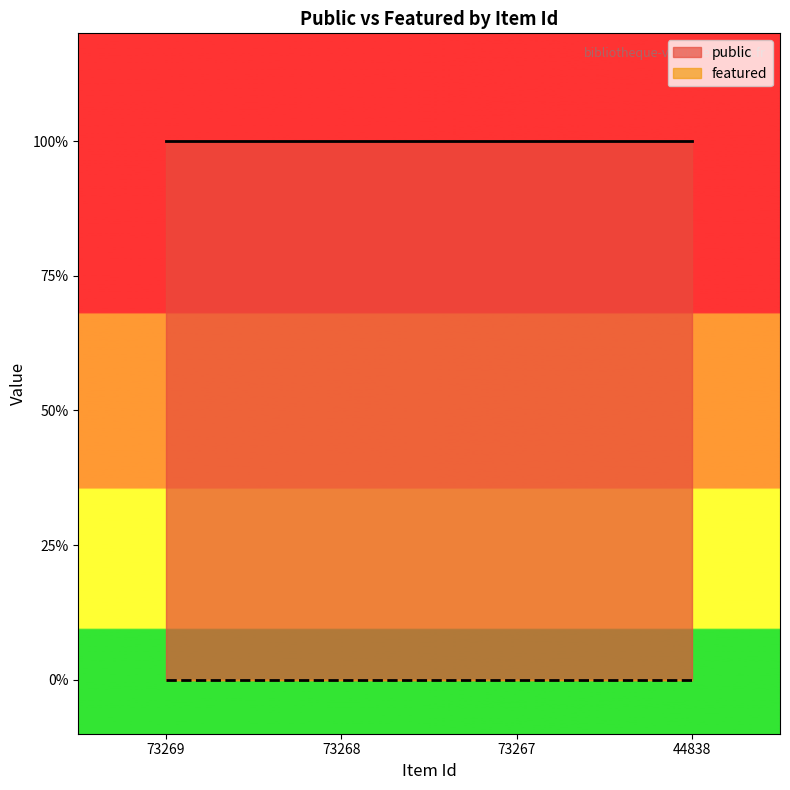

True or false: public and featured cross at least once.

False